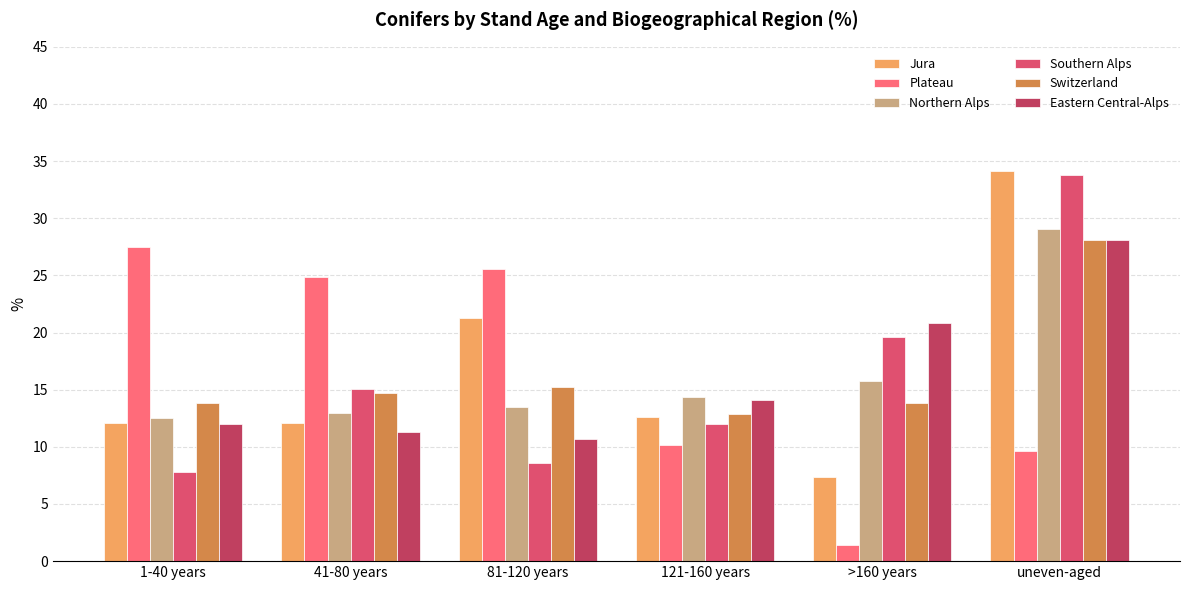

Which label corresponds to the smallest value in the chart?

>160 years